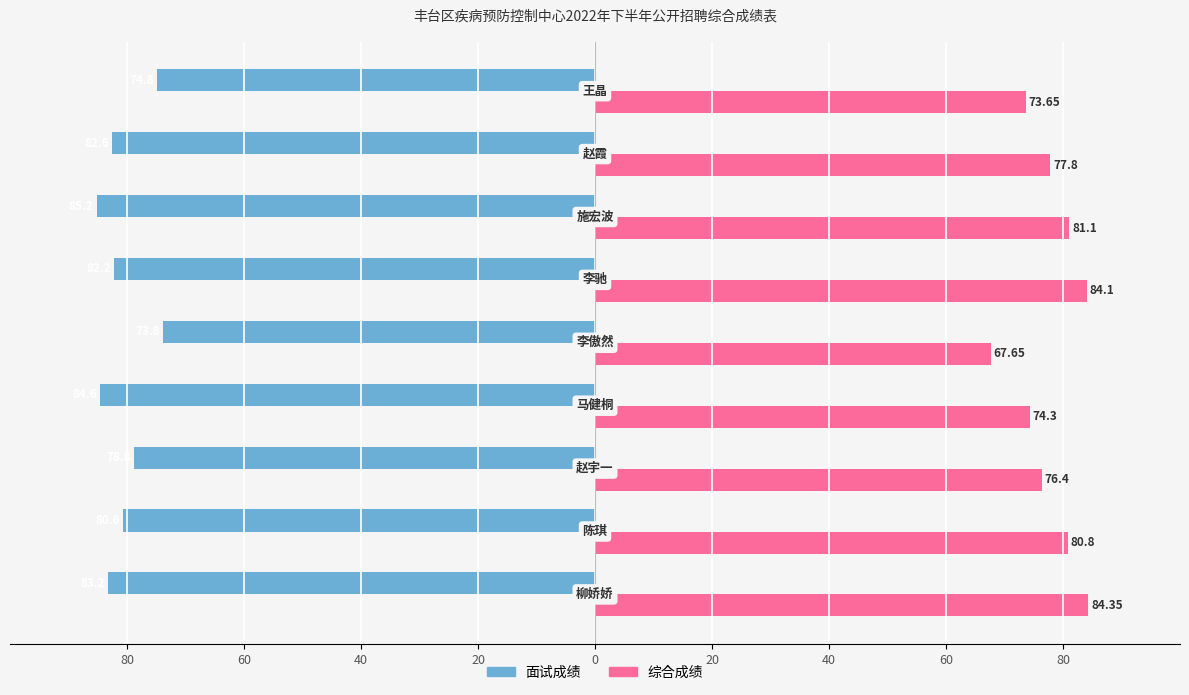

What are all the series names shown in the legend?

面试成绩, 综合成绩